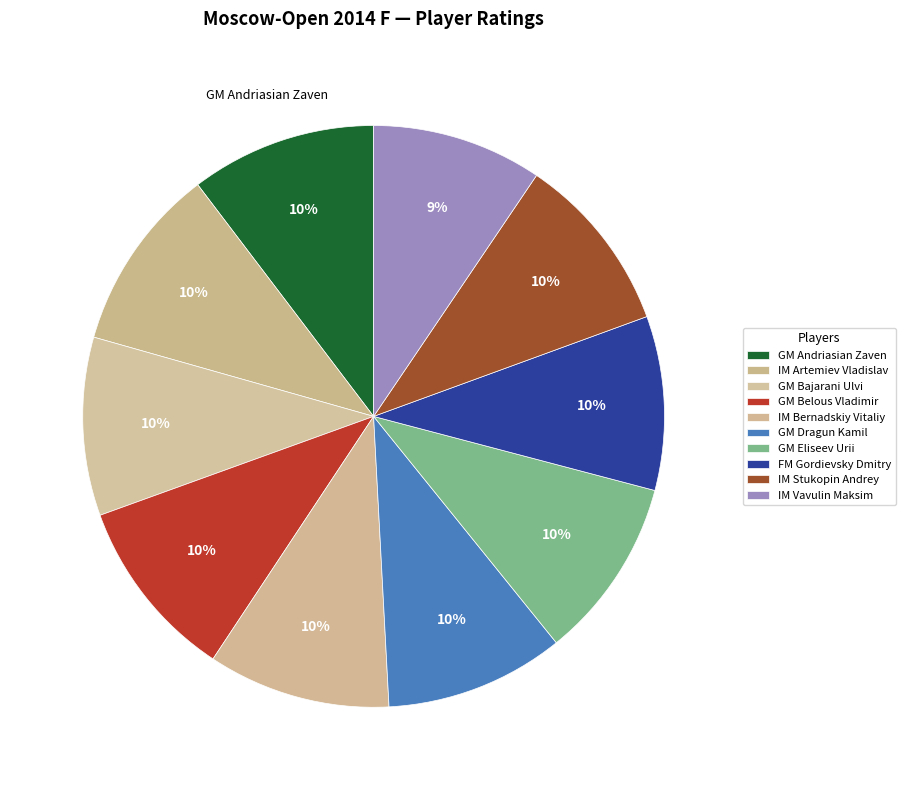

How many slices are in this pie chart?

10